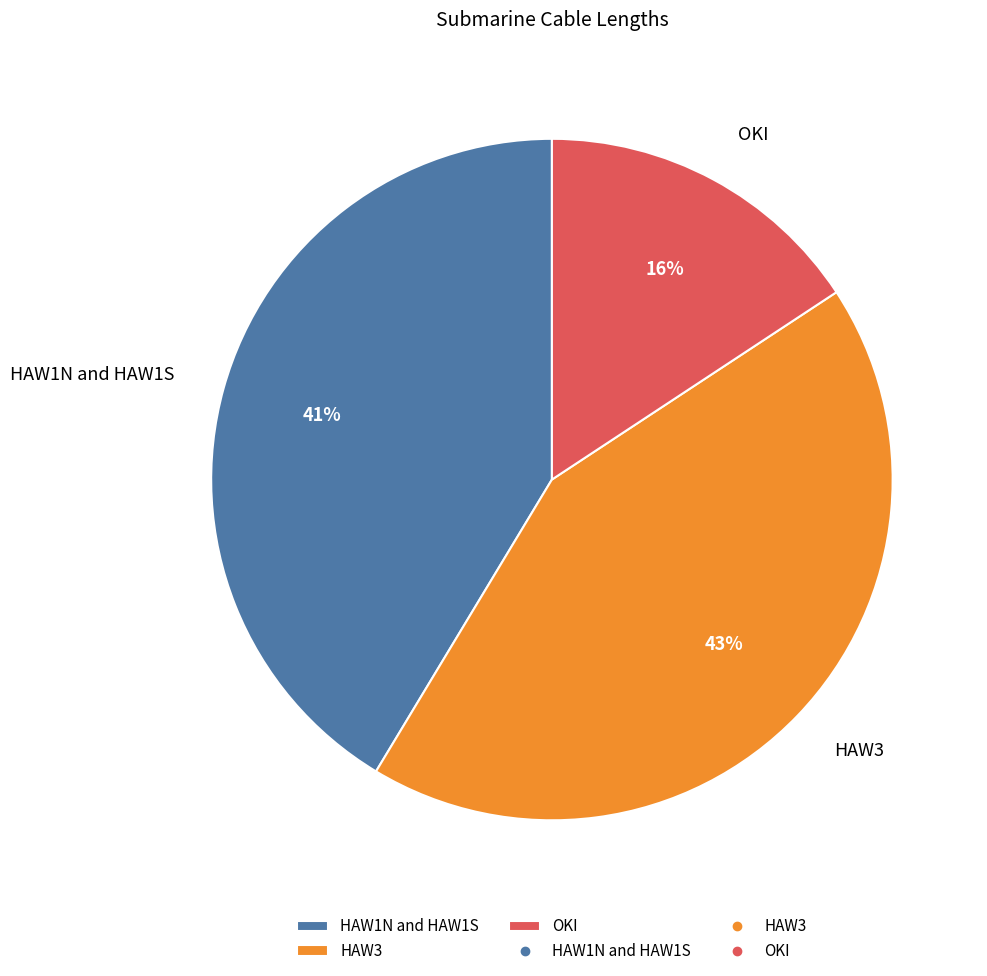

How many slices are in this pie chart?

3